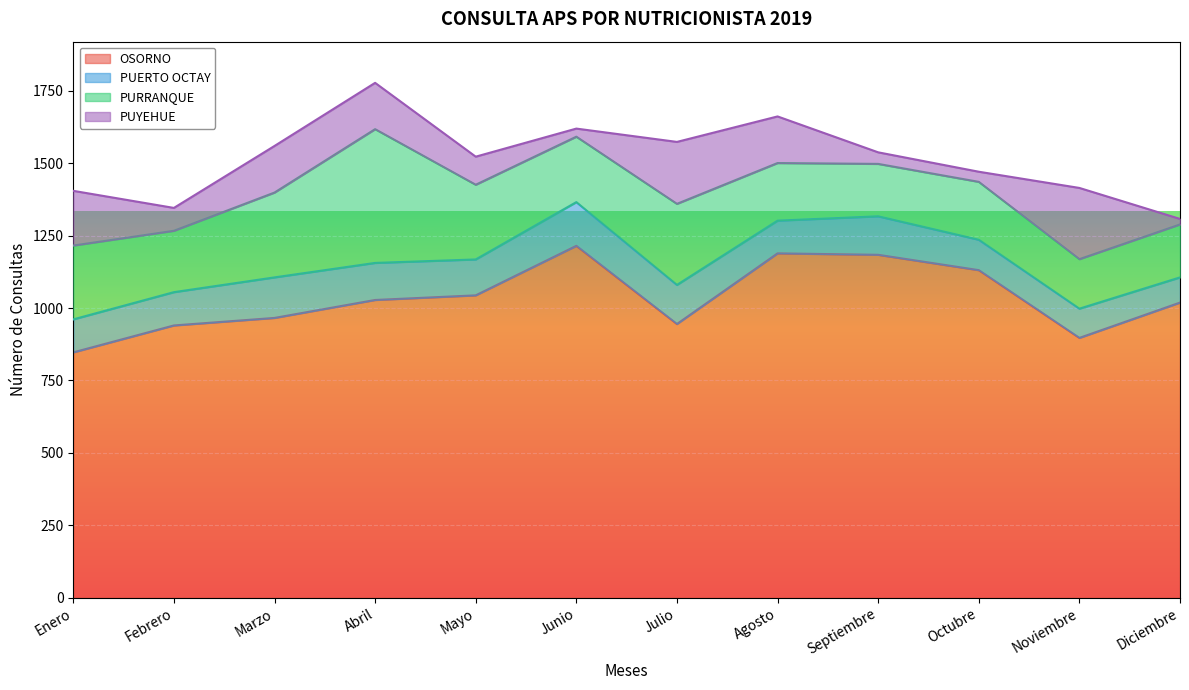

What is the difference between the PUYEHUE values at Enero and Agosto?

28